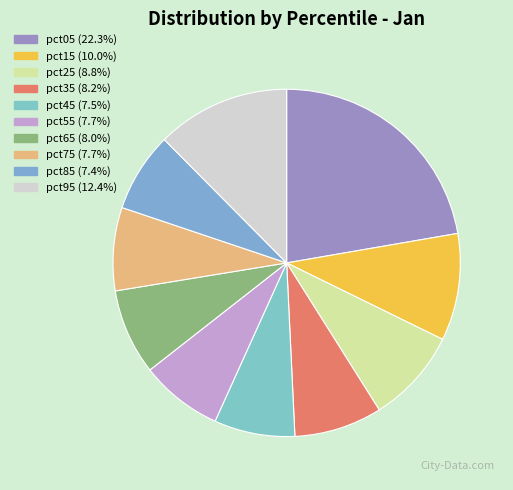

True or false: pct65 accounts for 17% of the total.

False